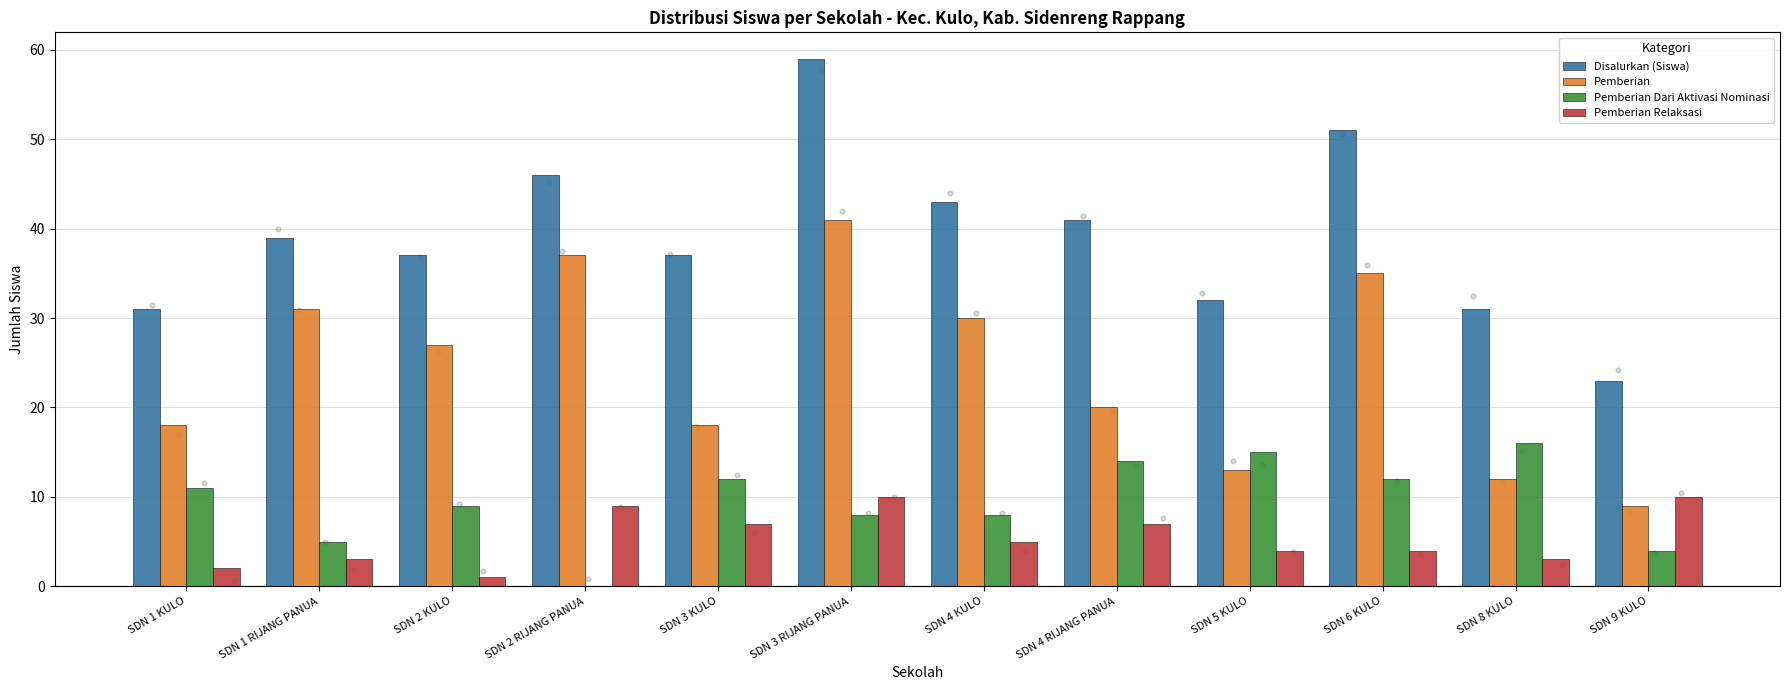

Is the value of Disalurkan (Siswa) at SDN 1 KULO greater than the value of Pemberian Relaksasi at SDN 3 RIJANG PANUA?

Yes